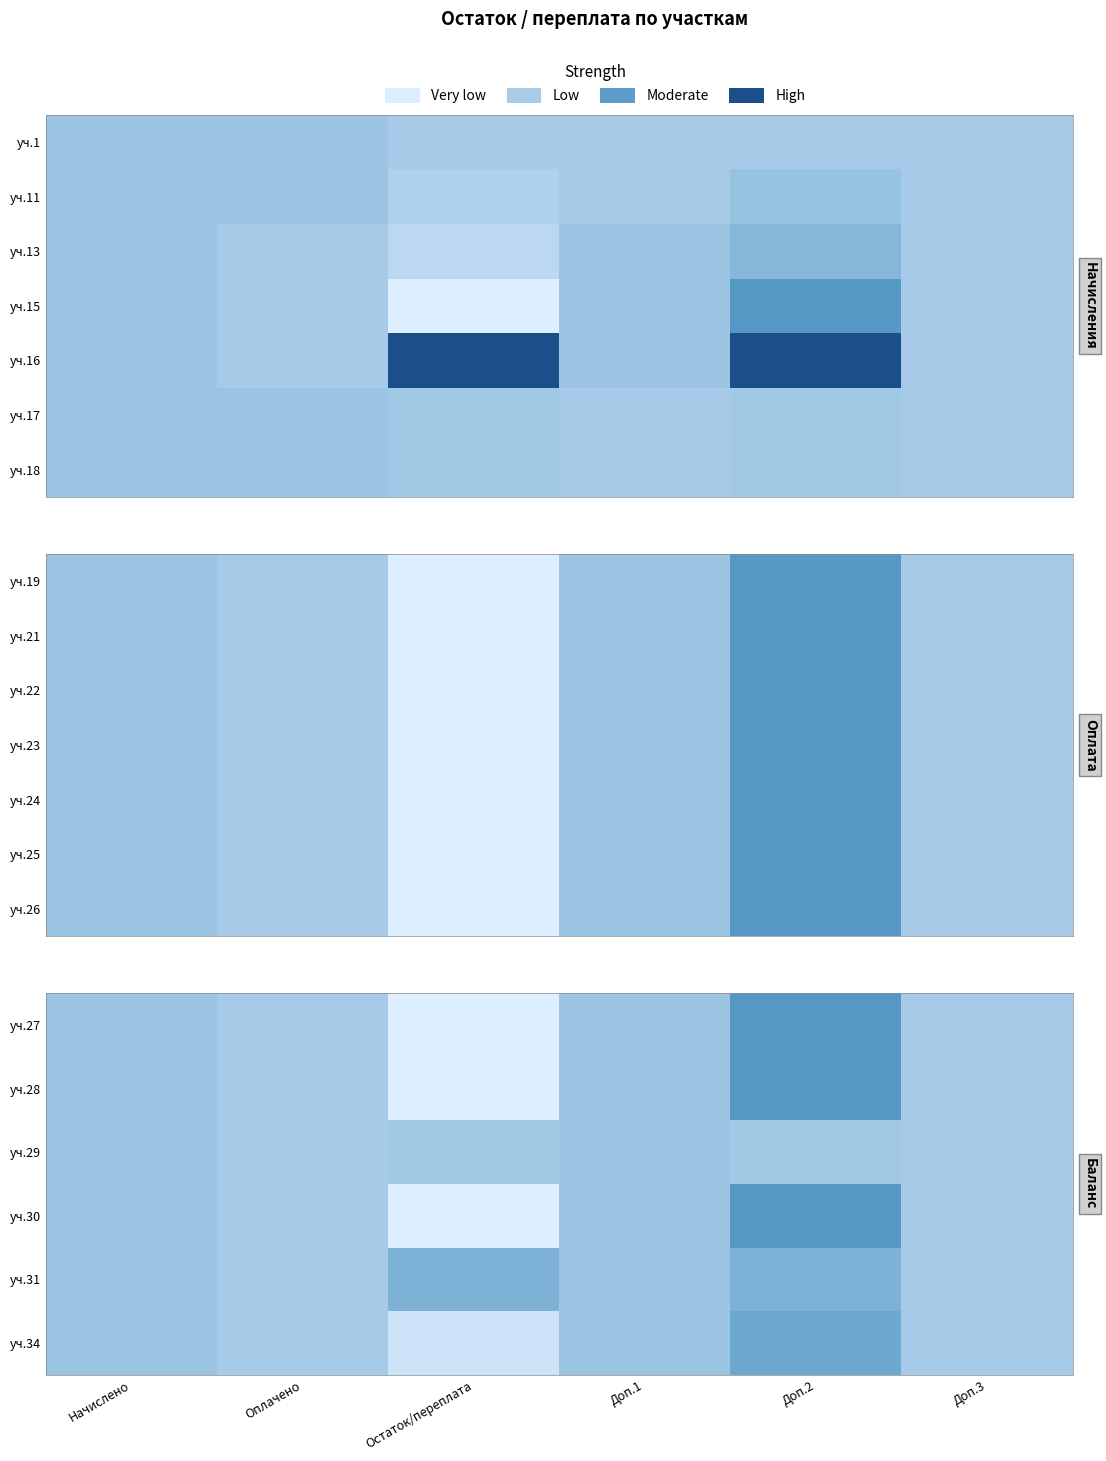

Which series has the largest range (max minus min)?

уч.27